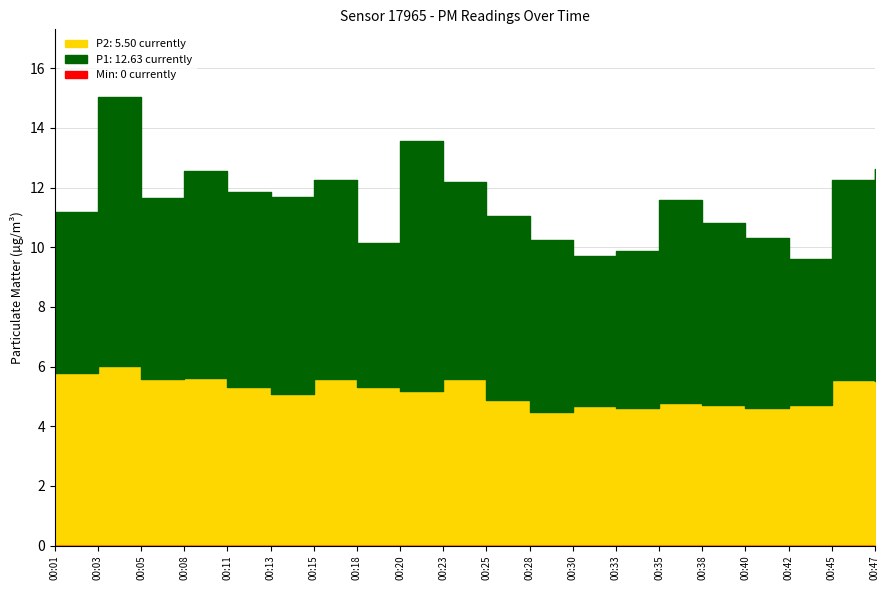

List the series in order of their overall mean, highest first.

P1, P2